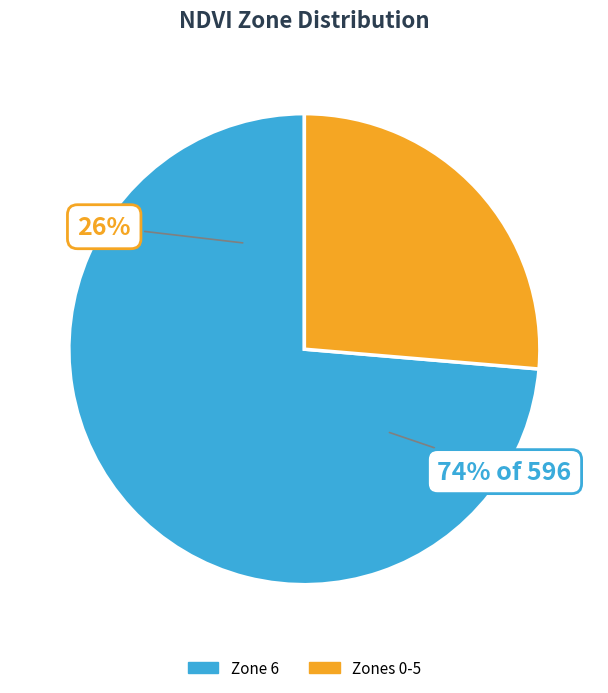

Is the sum of 4 and 6 greater than half?

Yes